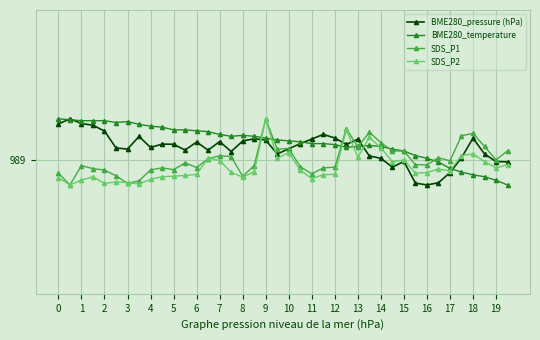

At how many categories does at least one series exceed 988?

40